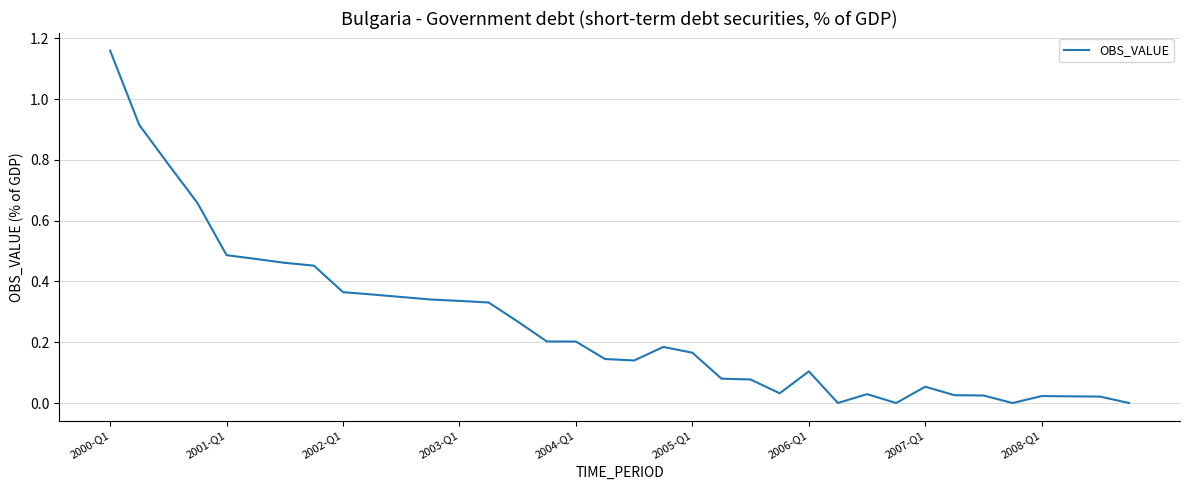

What is the sum of all values?

9.3